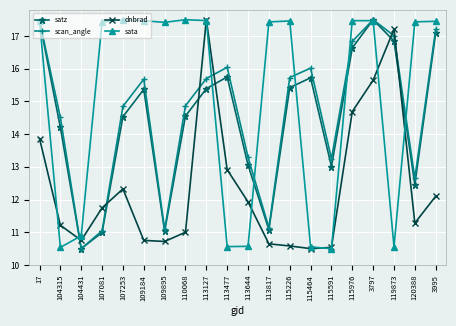

At how many categories does at least one series exceed 14?

17